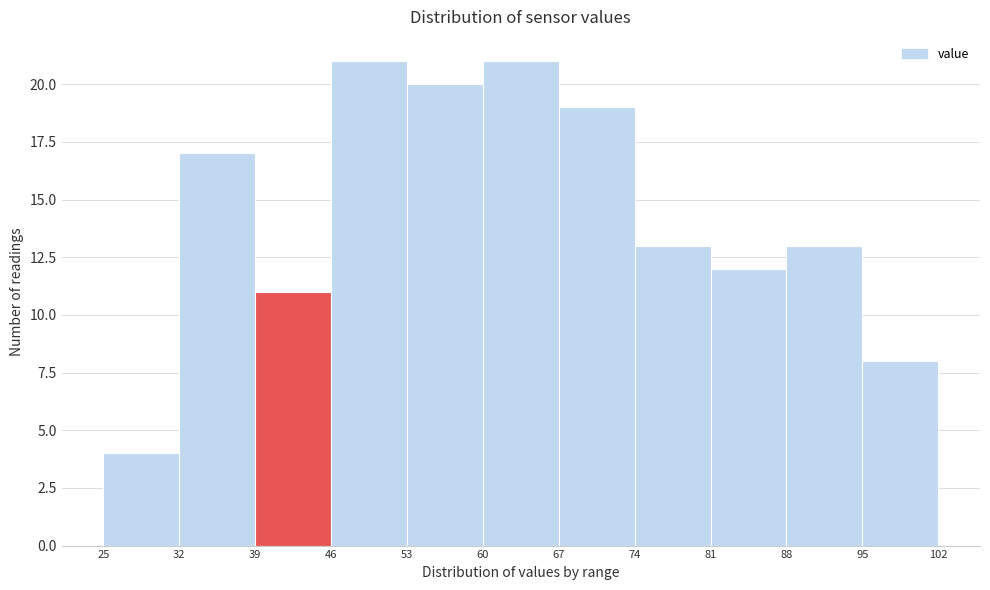

What is the height of the bar covering 95 to 102 on the x-axis? The values are not printed on the chart, so give them approximately, as read against the axis.

8